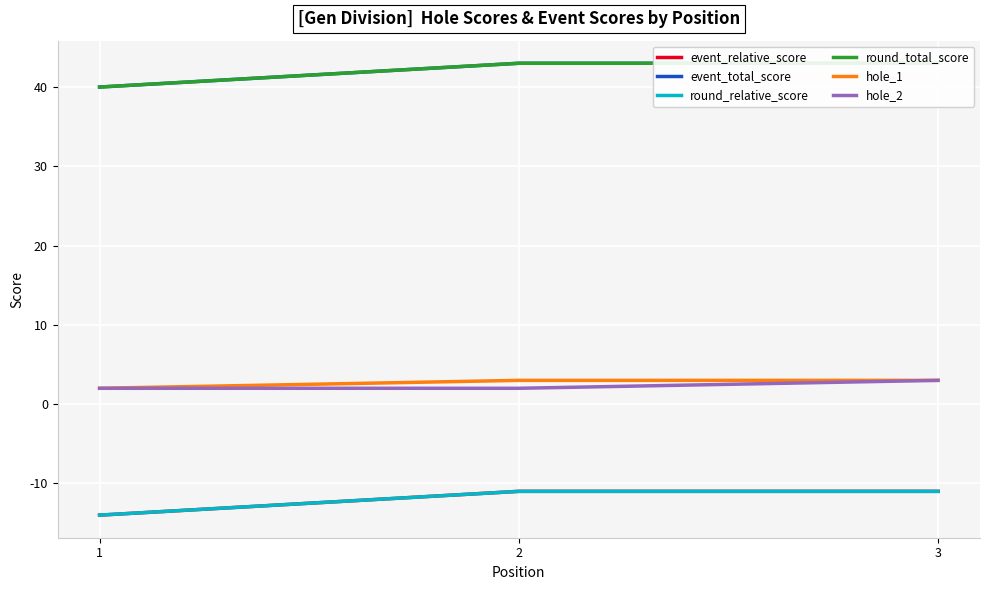

Between 2 and 1, which is larger?

2